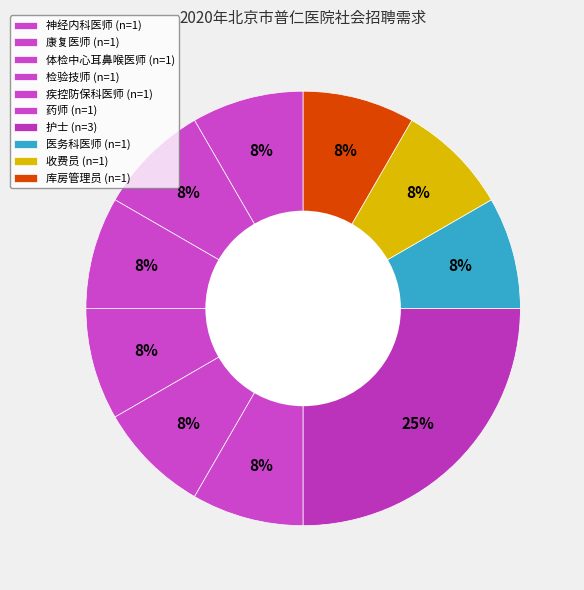

Count the number of slices in the pie.

10